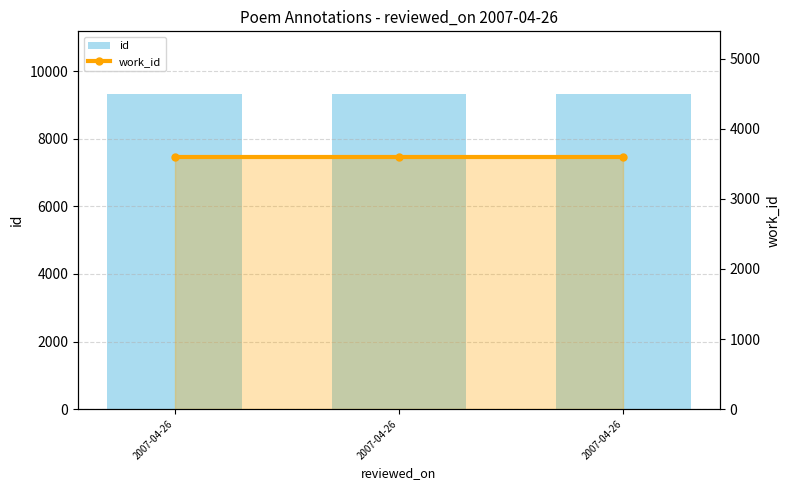

What value does the work_id series have at 2007-04-26?

3596